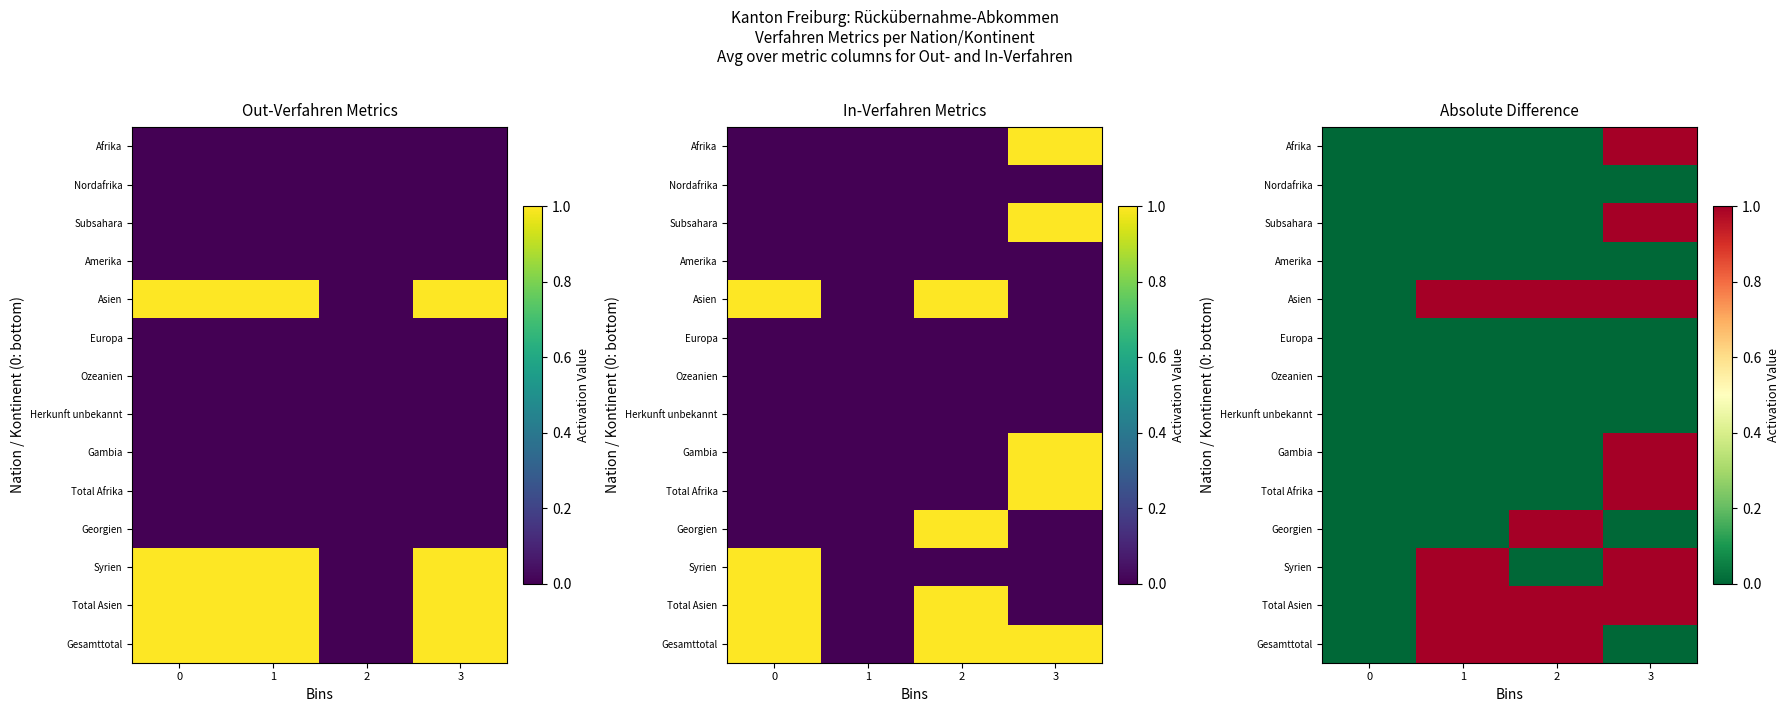

Which category has the highest value across all series?

3